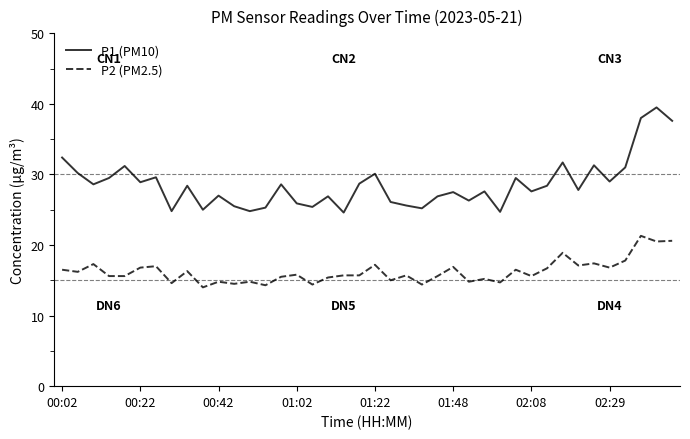

What is the difference between the maximum and minimum values in the P1 (PM10) series?

14.9